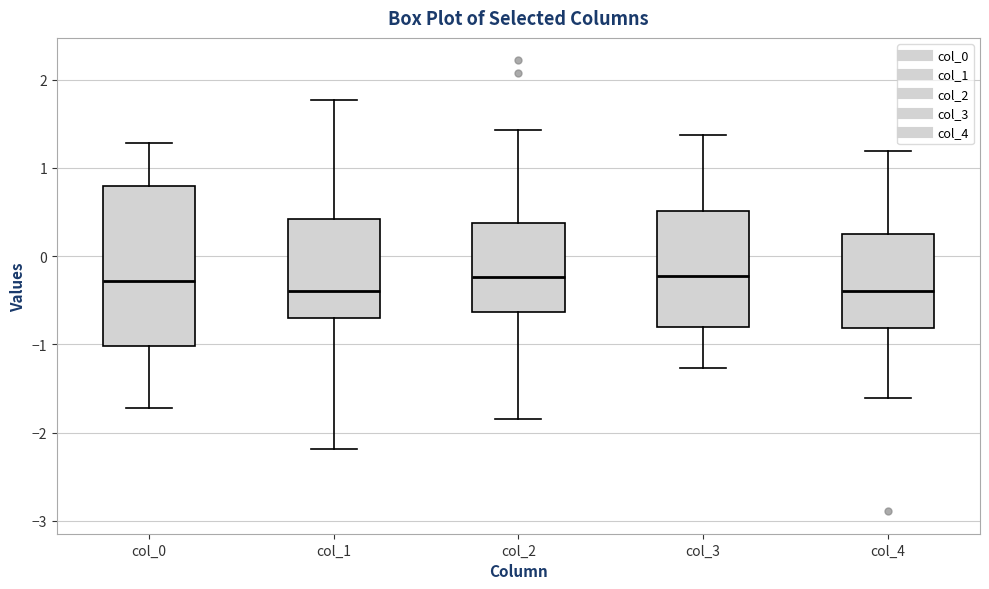

Where does the lower whisker of the box for col_4 end on the y-axis? The values are not printed on the chart, so give them approximately, as read against the axis.

-1.6